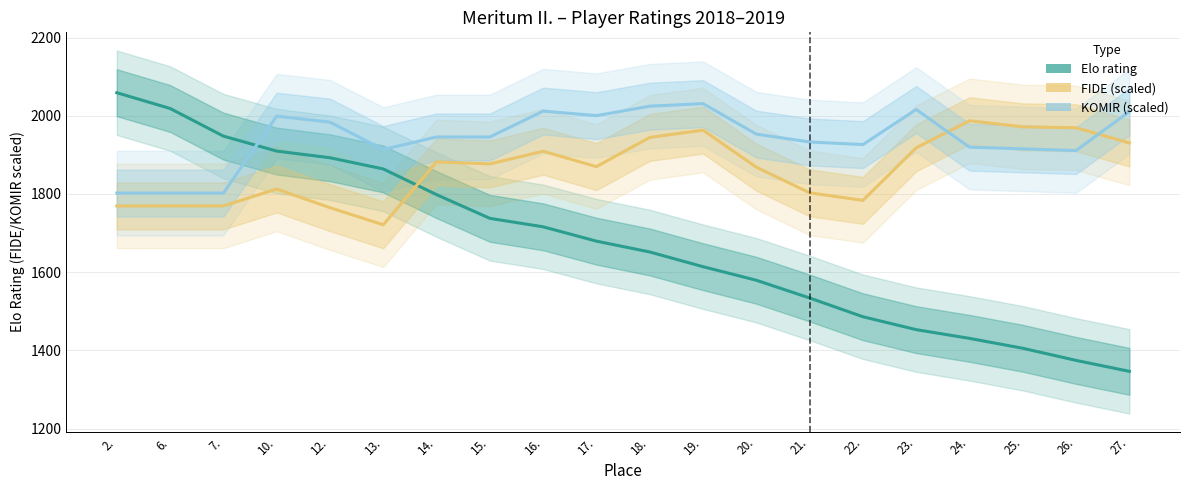

Which series ends up on top after the final intersection of KOMIR (scaled) and FIDE (scaled)?

KOMIR (scaled)